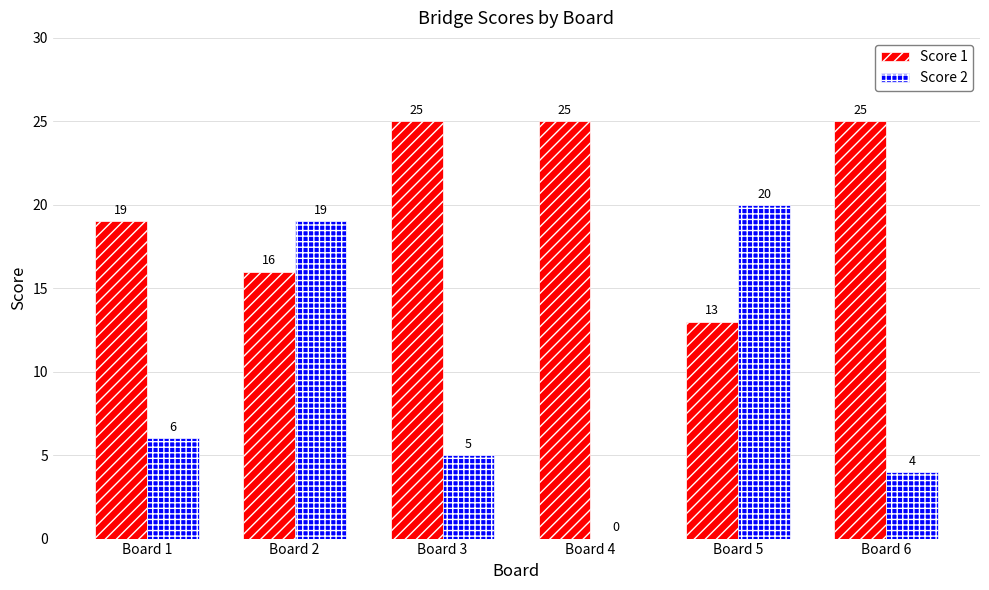

Is it true that Score 2 equals 6 at Board 1?

True